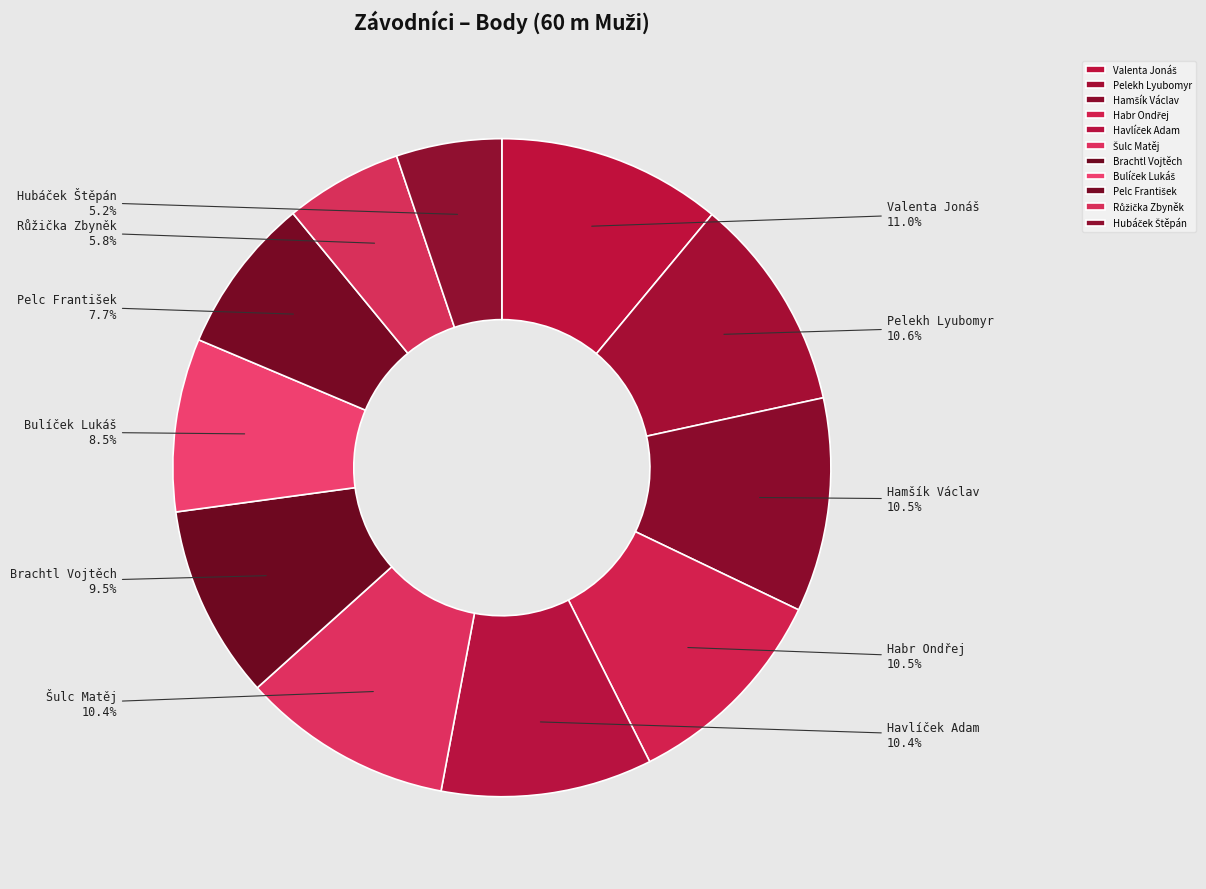

How many slices are in this pie chart?

11